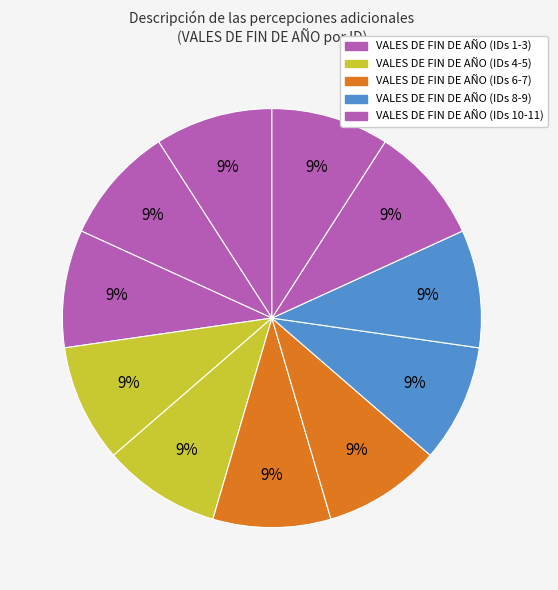

How many segments does this pie chart have?

11